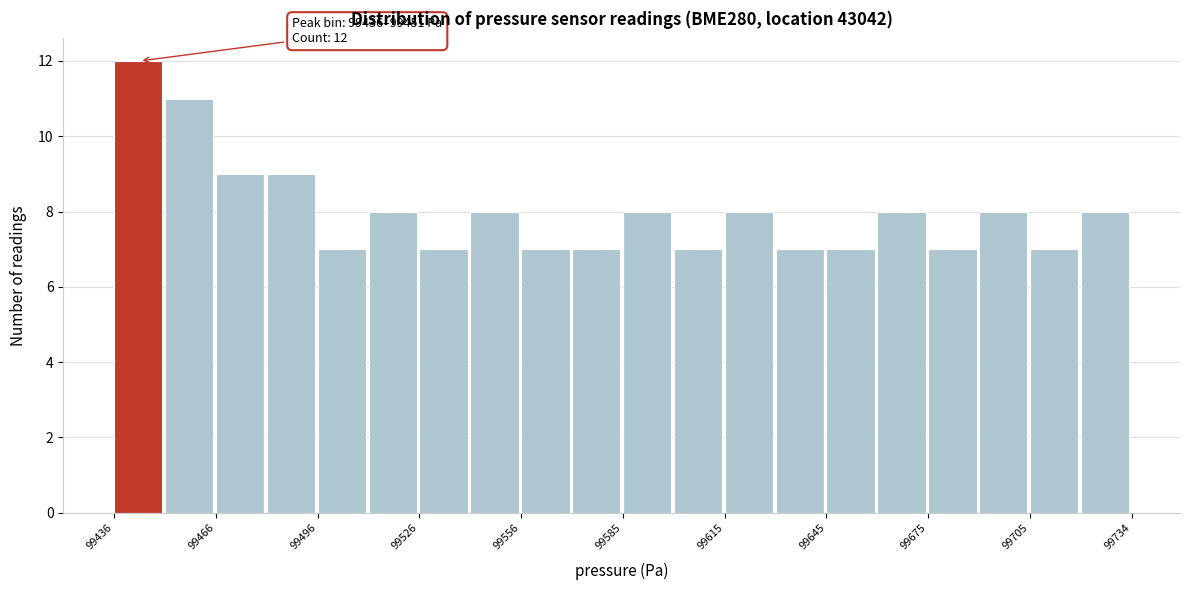

Around what value on the x-axis is the tallest bar? Give the approximate position of its centre, as read against the axis.

99445